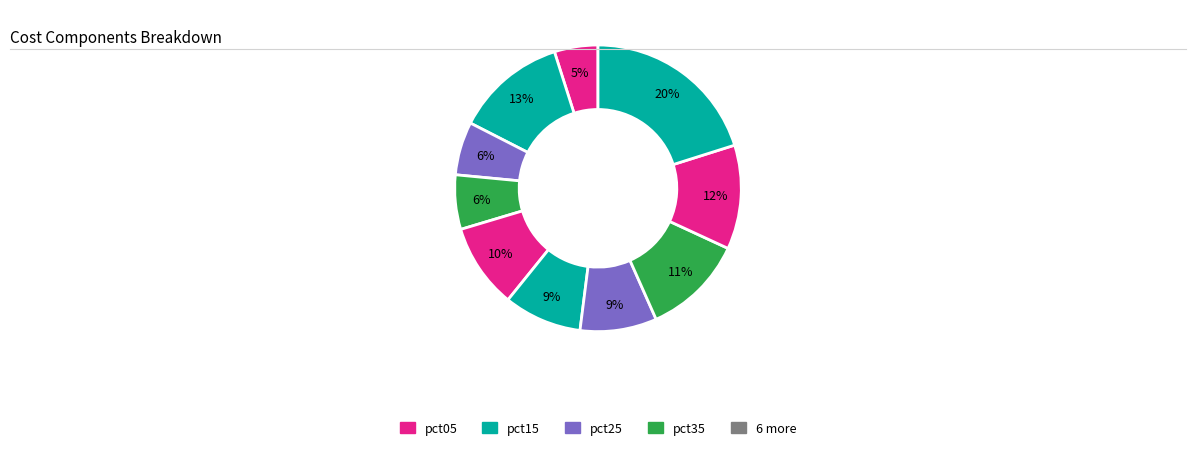

Rank the categories by value from lowest to highest.

pct05, pct25, pct35, pct65, pct55, pct45, pct75, pct85, pct15, pct95